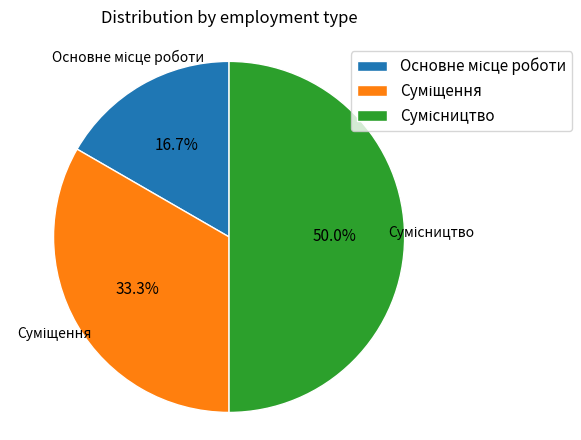

What is the ratio of the value at Сумісництво to the value at Основне місце роботи?

3.0